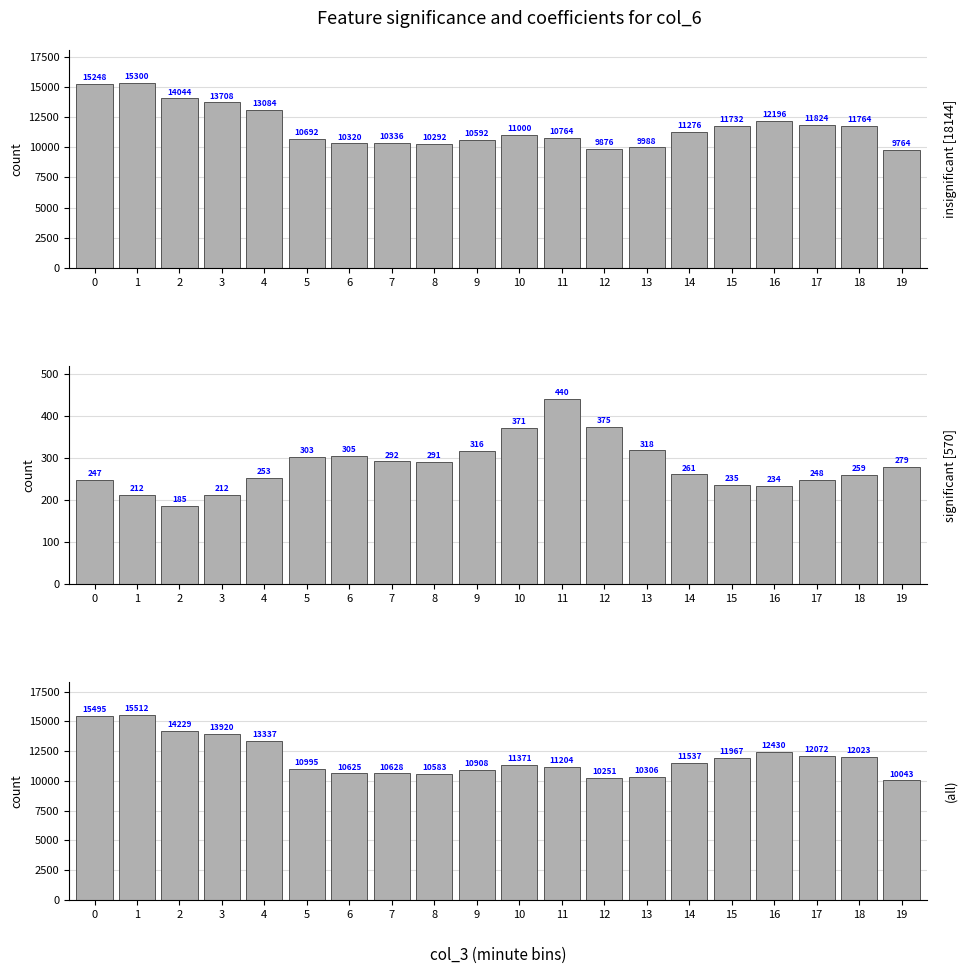

At how many categories does at least one series exceed 6296?

20